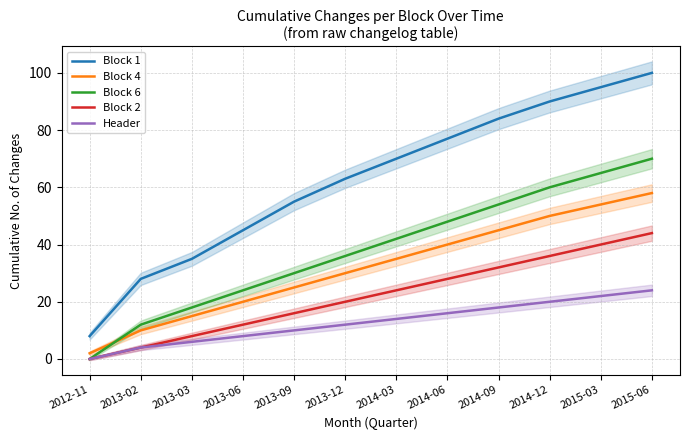

True or false: Header and Block 1 cross at least once.

False